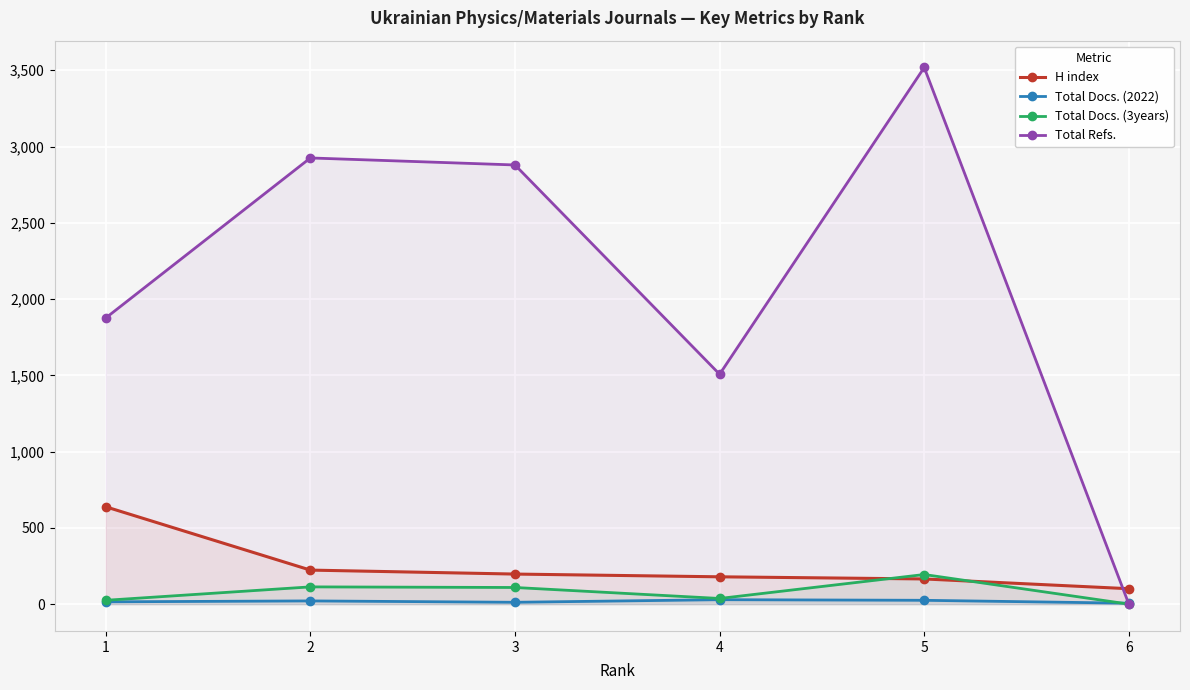

At which category is the sum across all series the highest?

5